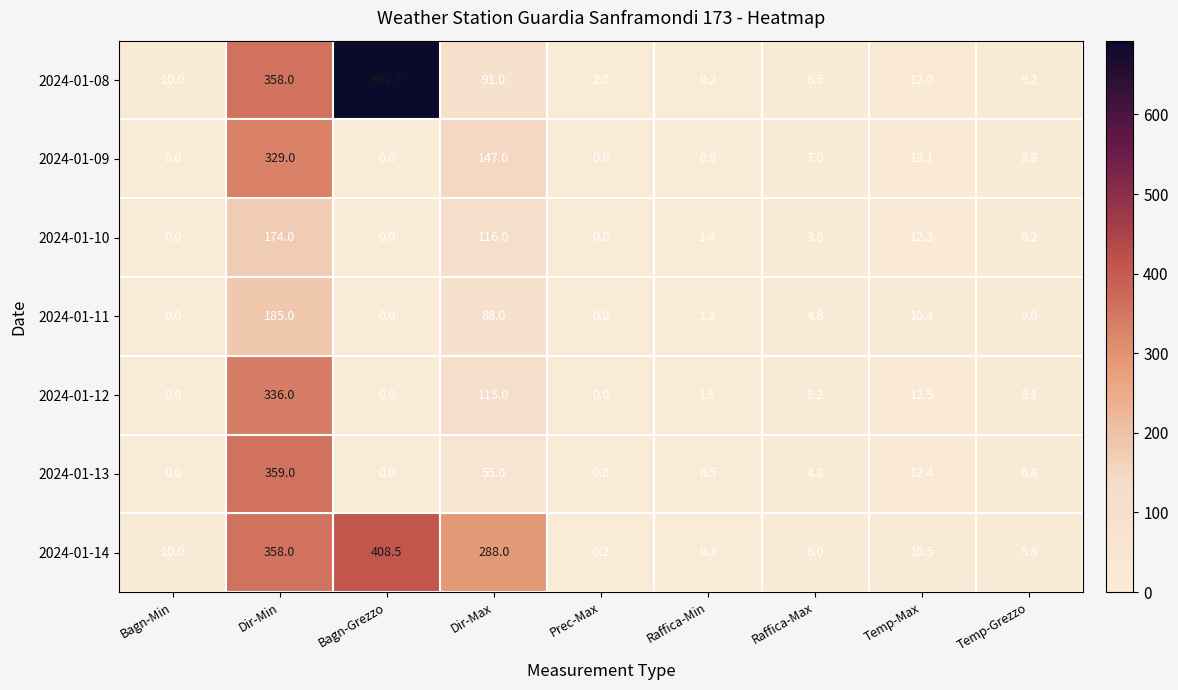

The 2024-01-14 series shows 358.0 at Dir-Min. True or false?

True